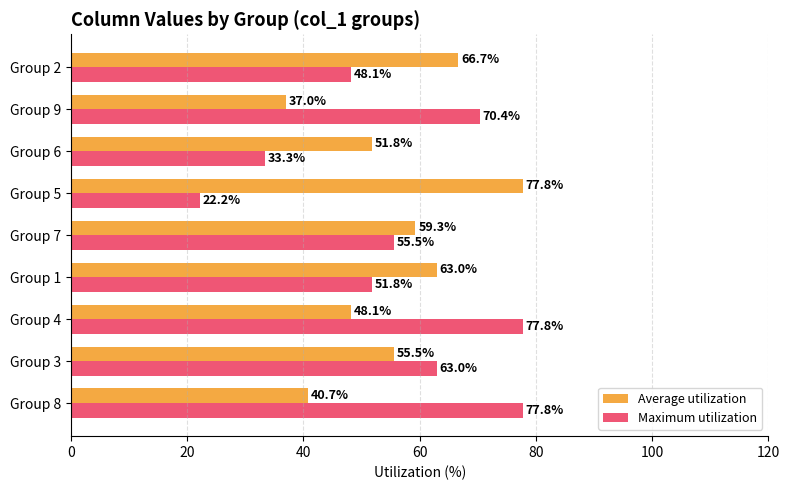

True or false: Average utilization has a value of 51.8 at Group 6.

True